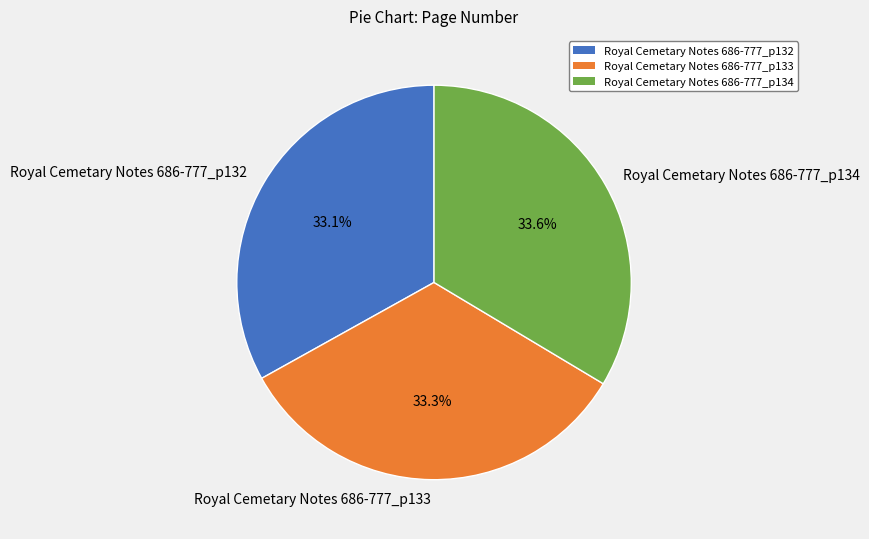

Is there a majority slice in this chart?

No